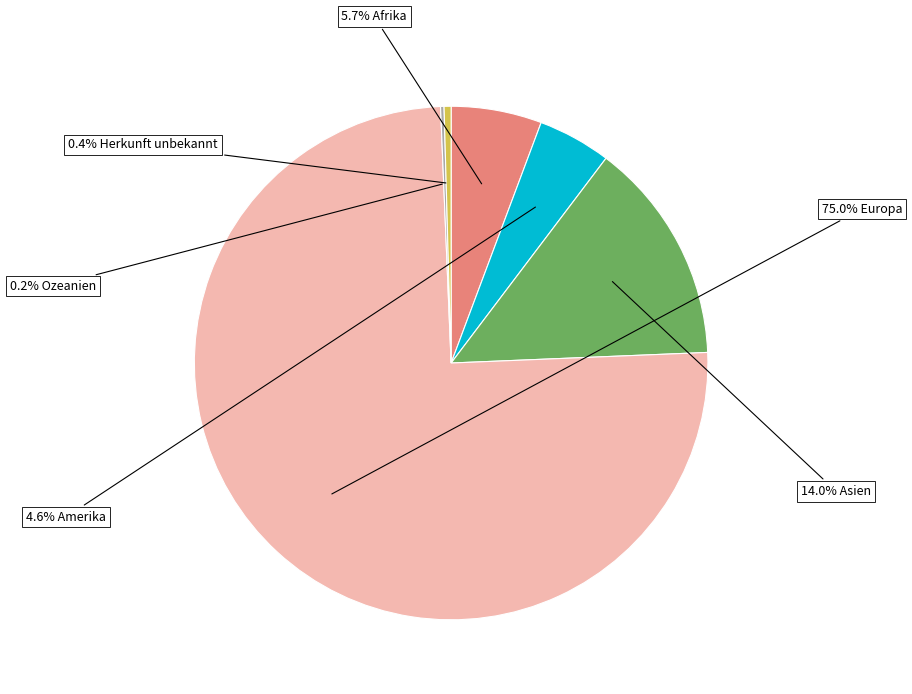

Is there any slice that represents more than half of the pie?

Yes